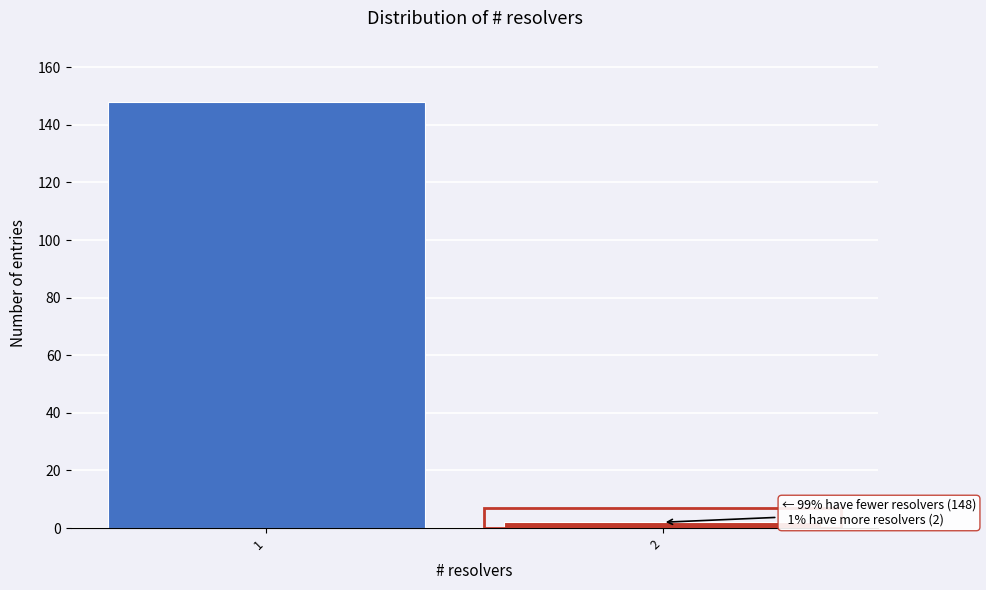

Reading right to left, transcribe all the data shown in this chart.

2	148